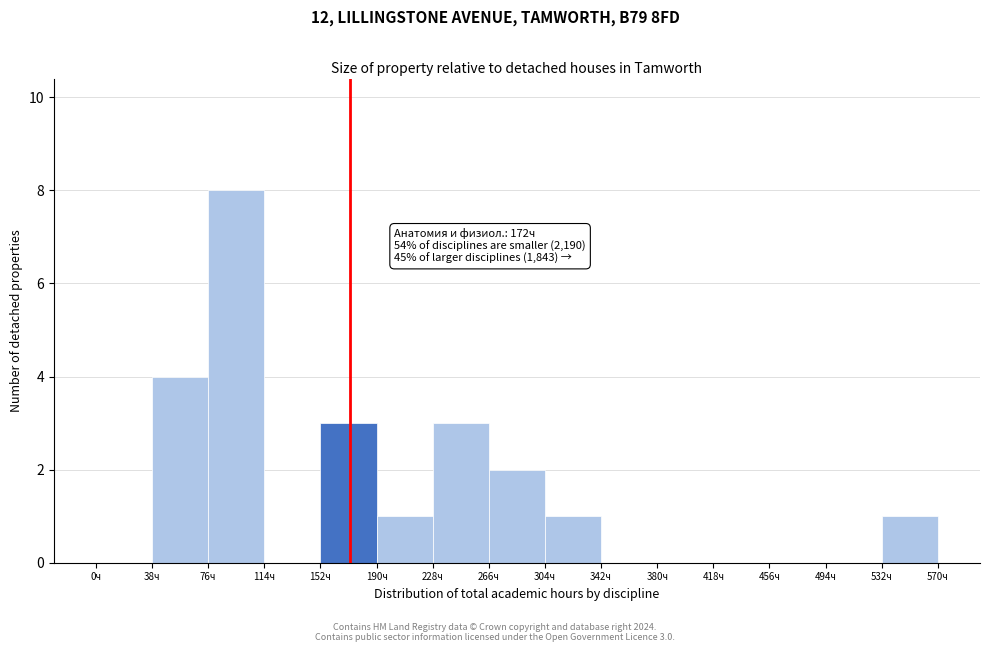

Which range on the x-axis has the tallest bar?

76 to 114